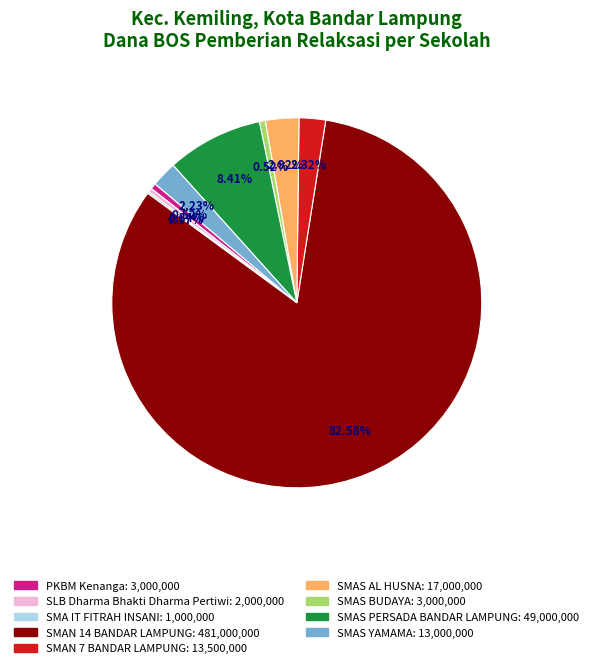

Does any single category account for the majority?

Yes